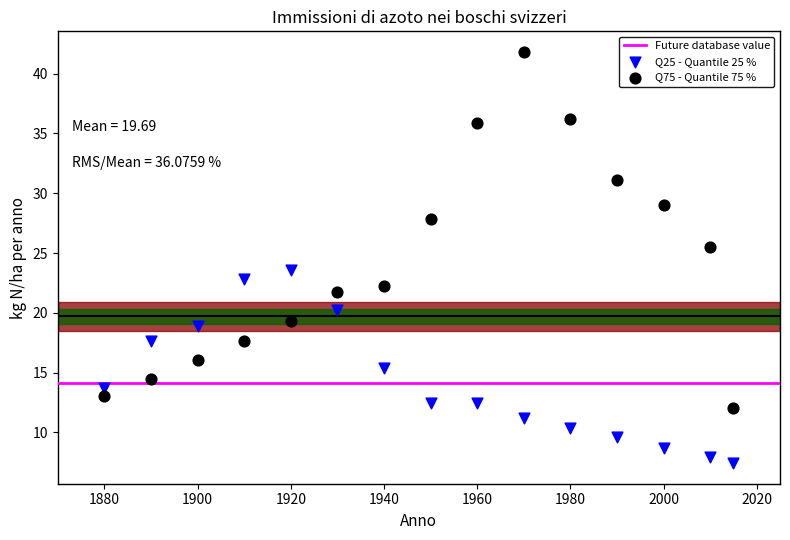

Which series contains the lowest Y value?

Q25 - Quantile 25 %